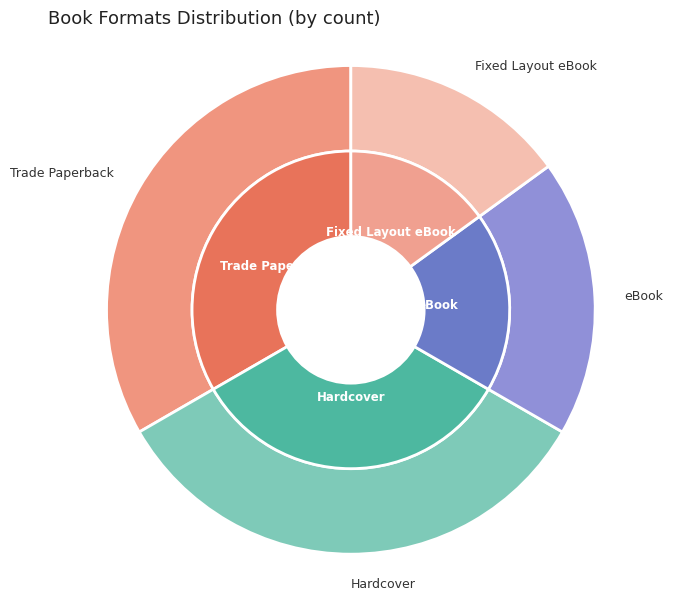

What is the smallest slice in the pie chart?

Fixed Layout eBook